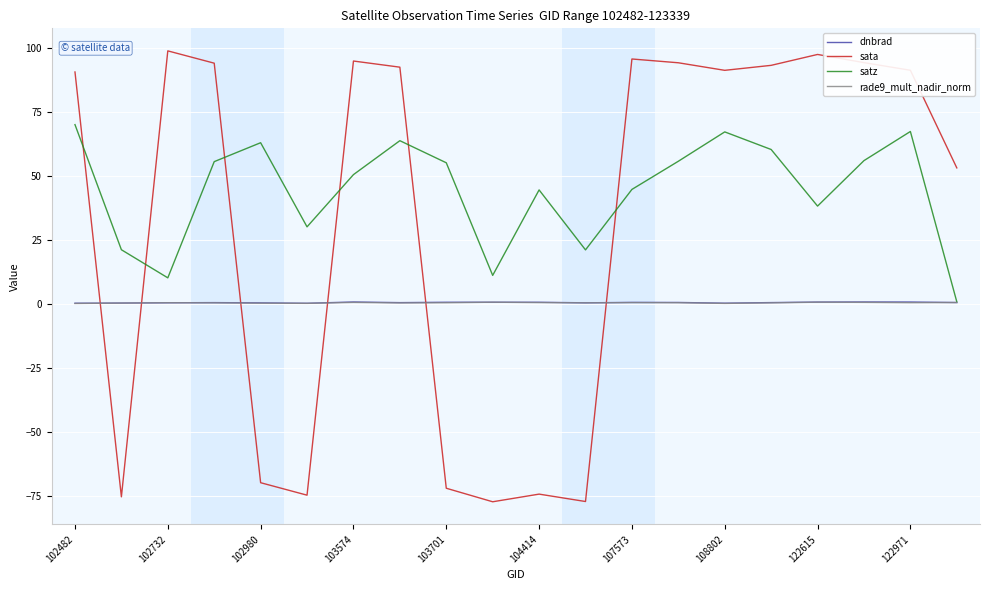

What is the maximum value for sata?

98.9